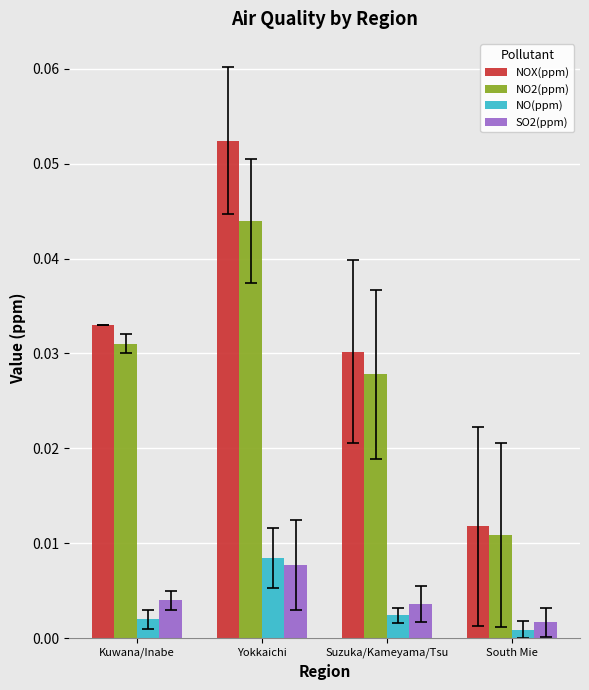

What are all the series names shown in the legend?

NOX(ppm), NO2(ppm), NO(ppm), SO2(ppm)